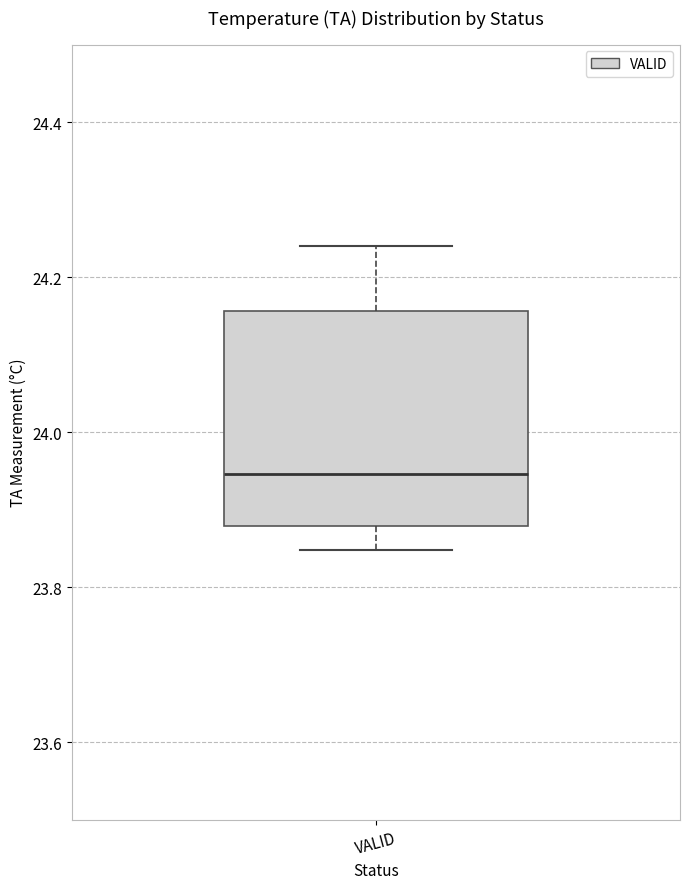

Read this box plot against the y-axis: the position of the median line, the range covered by the box, and the ends of both whiskers. The values are not printed on the chart, so give them approximately, as read against the axis.

median 23.94, box 23.88 to 24.16, whiskers 23.84 to 24.24